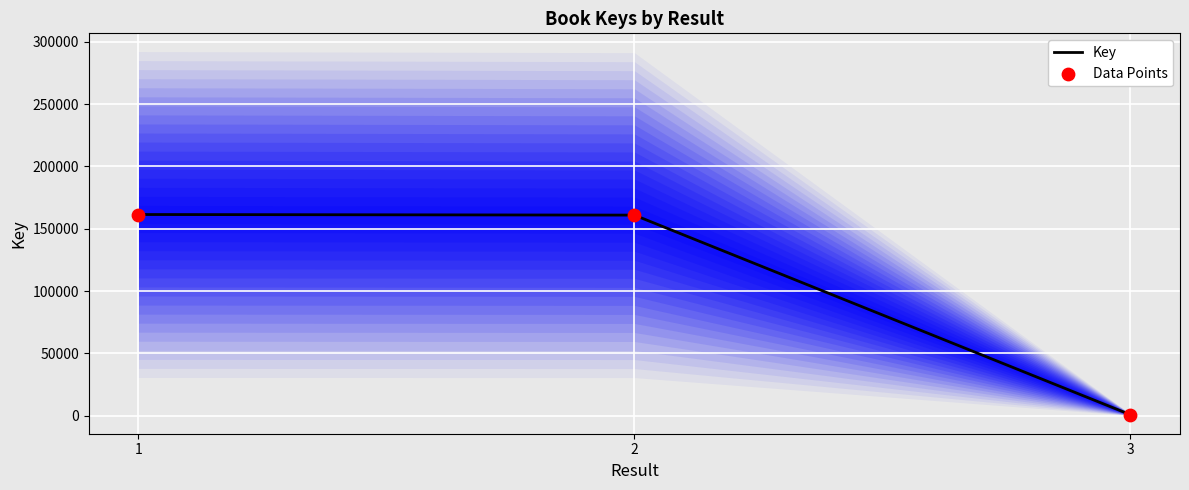

Which series contains the highest Y value?

Key